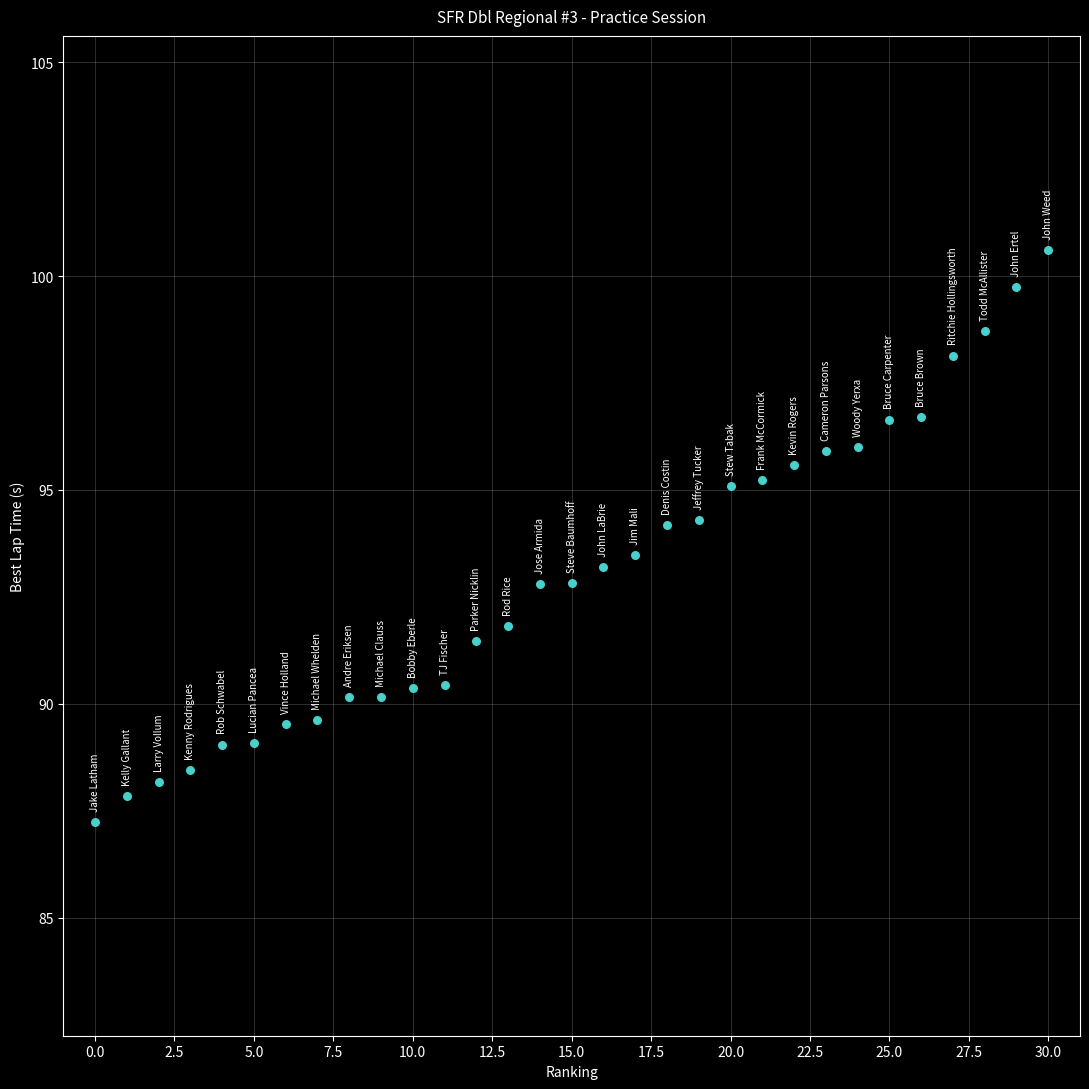

What is the range of Y values (max minus min)?

13.4